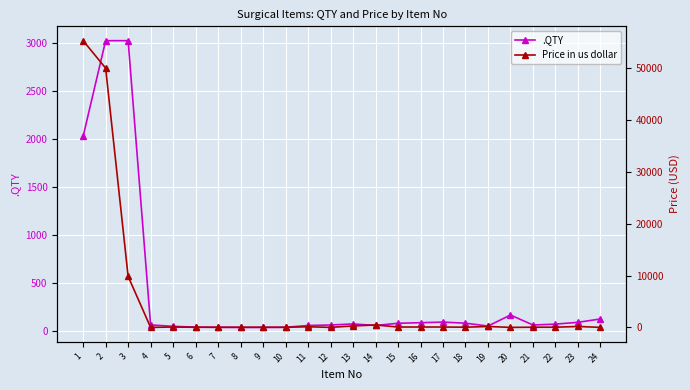

What is the difference between the maximum and minimum values in the .QTY series?

2991